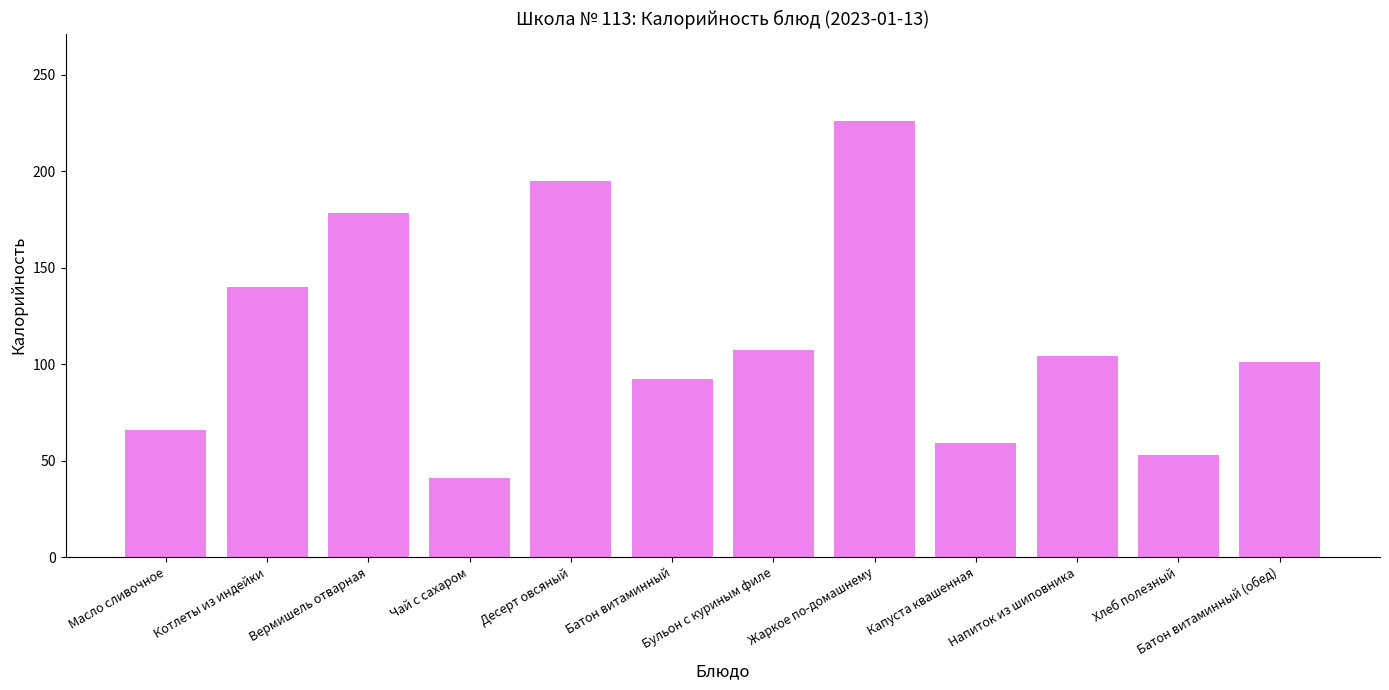

Reading left to right, transcribe all the data shown in this chart.

Масло сливочное=66.0	Котлеты из индейки=140.0	Вермишель отварная=178.0	Чай с сахаром=41.0	Десерт овсяный=195.0	Батон витаминный=92.4	Бульон с куриным филе=107.0	Жаркое по-домашнему=226.0	Капуста квашенная=59.0	Напиток из шиповника=104.0	Хлеб полезный=53.0	Батон витаминный (обед)=100.8